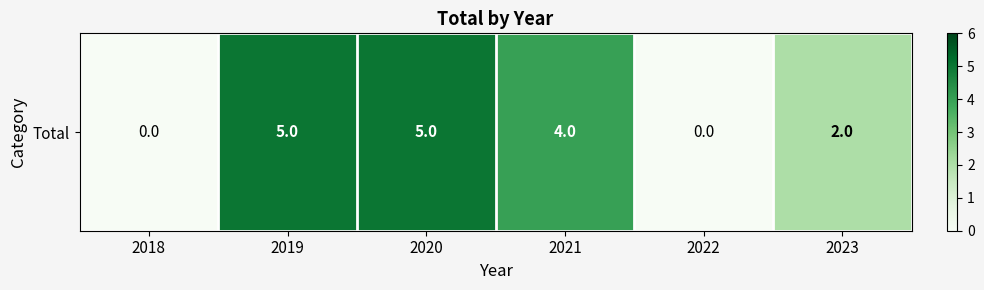

True or false: the data shows 1 at 2019.

False